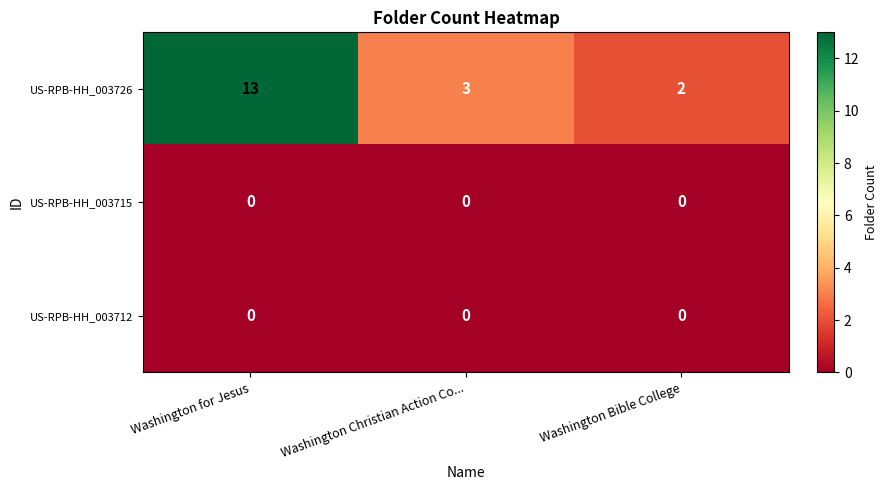

At which label does US-RPB-HH_003726 first exceed 3?

Washington for Jesus